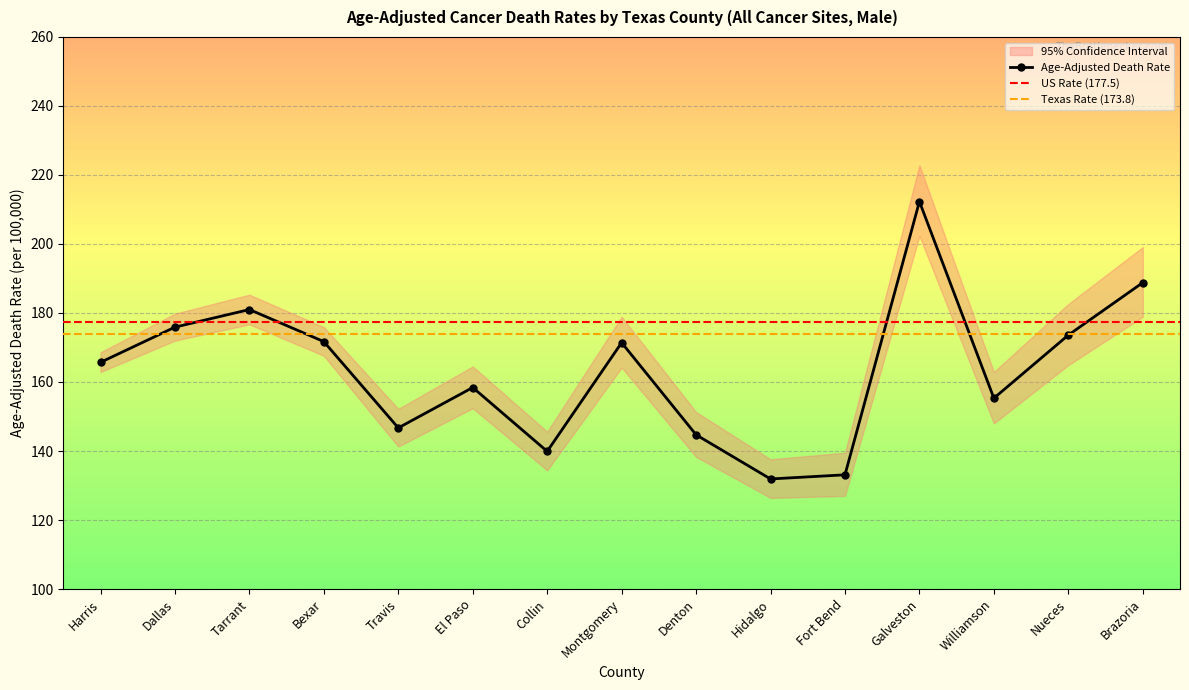

Does the chart display data point markers on the line(s)?

Yes